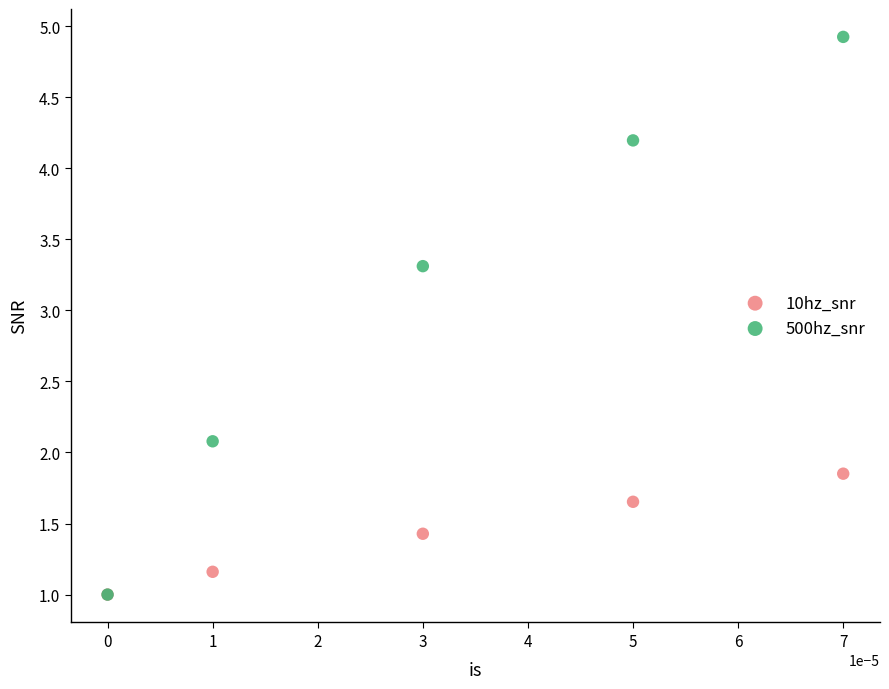

Across all series, what Y value is closest to 2?

2.1